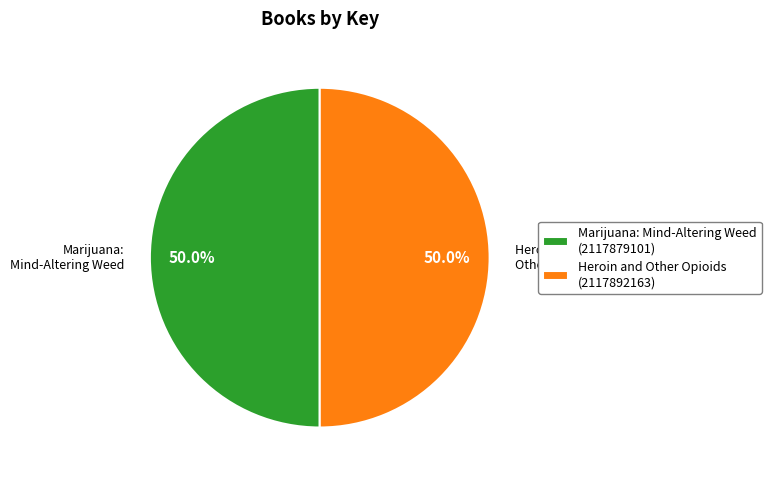

Approximately how many times larger is the value at Heroin and Other Opioids (2117892163) compared to Marijuana: Mind-Altering Weed (2117879101)?

1.0